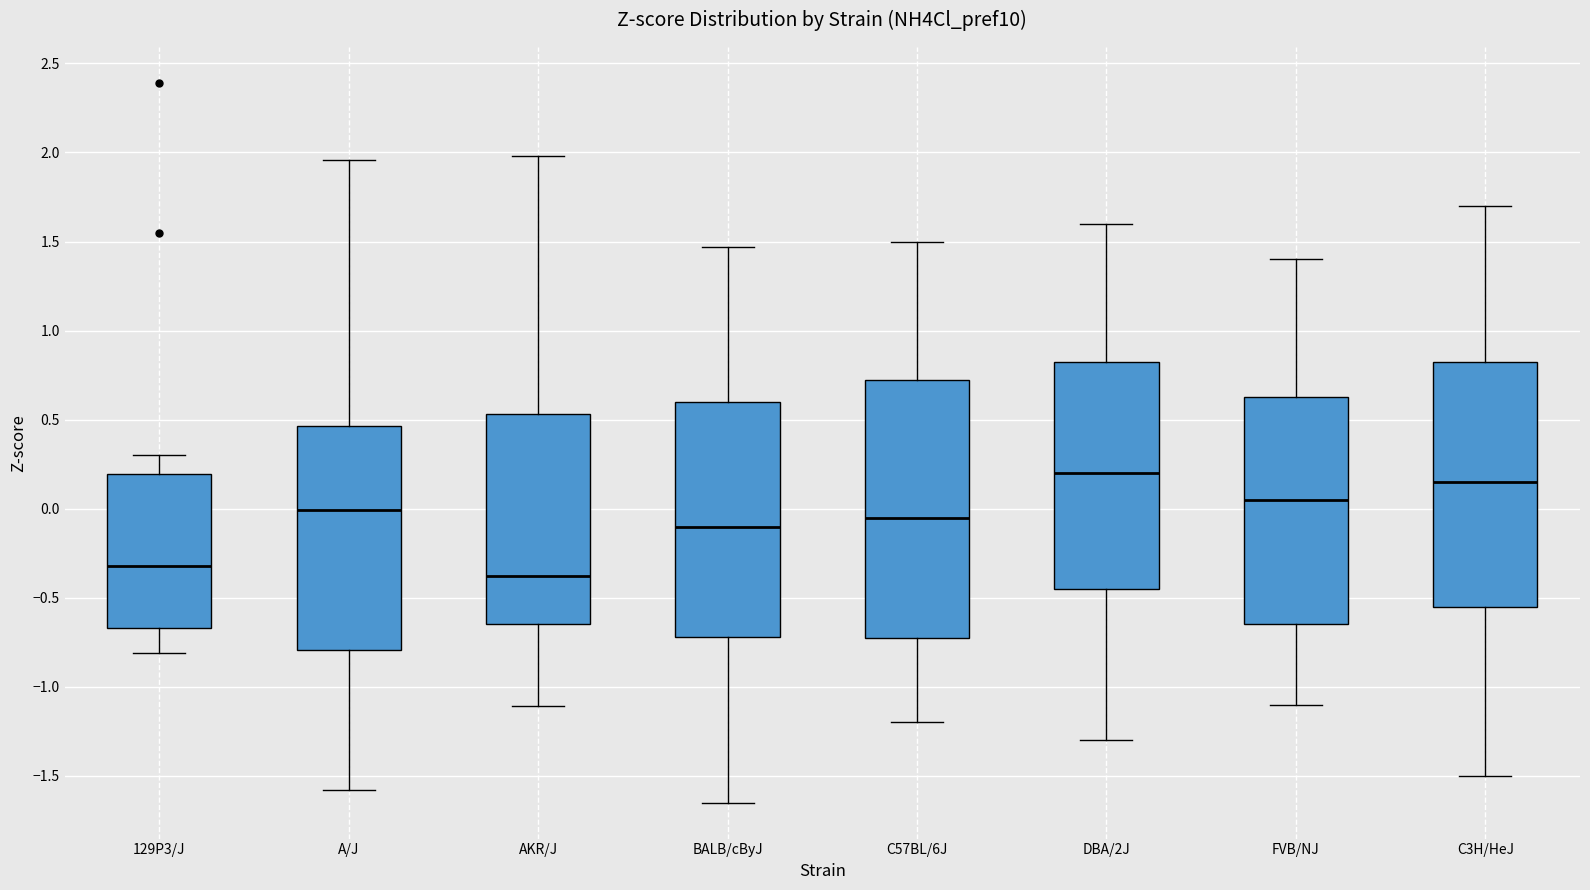

Reading left to right, read every box against the y-axis: the position of its median line, the range the box covers, and the ends of its whiskers. The values are not printed on the chart, so give them approximately, as read against the axis.

129P3/J: median -0.30, box -0.65 to 0.20, whiskers -0.80 to 0.30
A/J: median 0.00, box -0.80 to 0.45, whiskers -1.60 to 1.95
AKR/J: median -0.40, box -0.65 to 0.55, whiskers -1.10 to 2.00
BALB/cByJ: median -0.10, box -0.70 to 0.60, whiskers -1.65 to 1.45
C57BL/6J: median -0.05, box -0.70 to 0.75, whiskers -1.20 to 1.50
DBA/2J: median 0.20, box -0.45 to 0.85, whiskers -1.30 to 1.60
FVB/NJ: median 0.05, box -0.65 to 0.65, whiskers -1.10 to 1.40
C3H/HeJ: median 0.15, box -0.55 to 0.85, whiskers -1.50 to 1.70